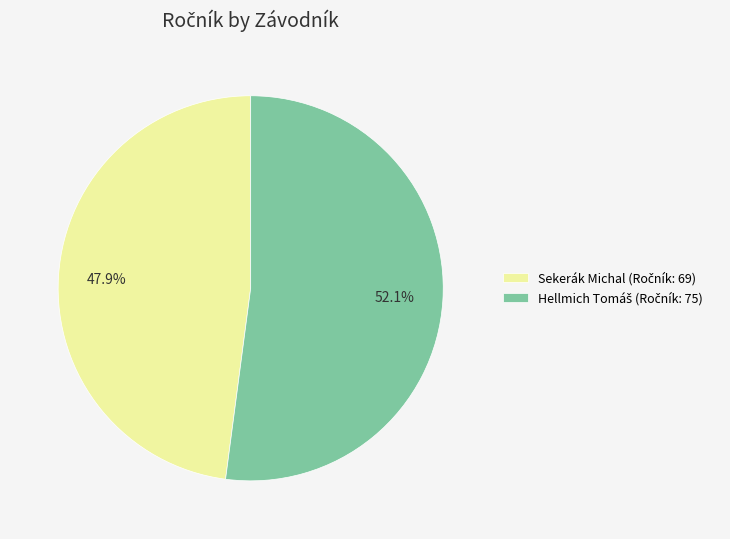

Is there any slice that represents more than half of the pie?

Yes